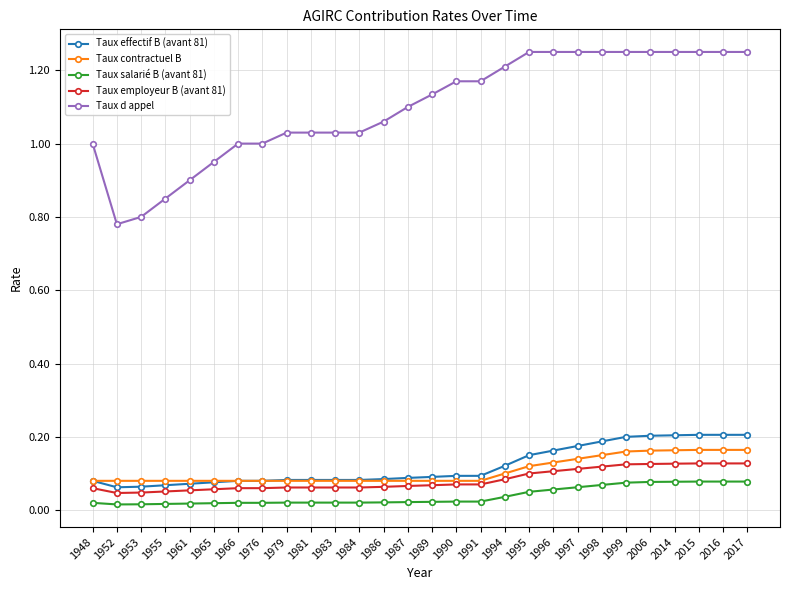

Which series changed the most between 1989 and 2014?

Taux d appel